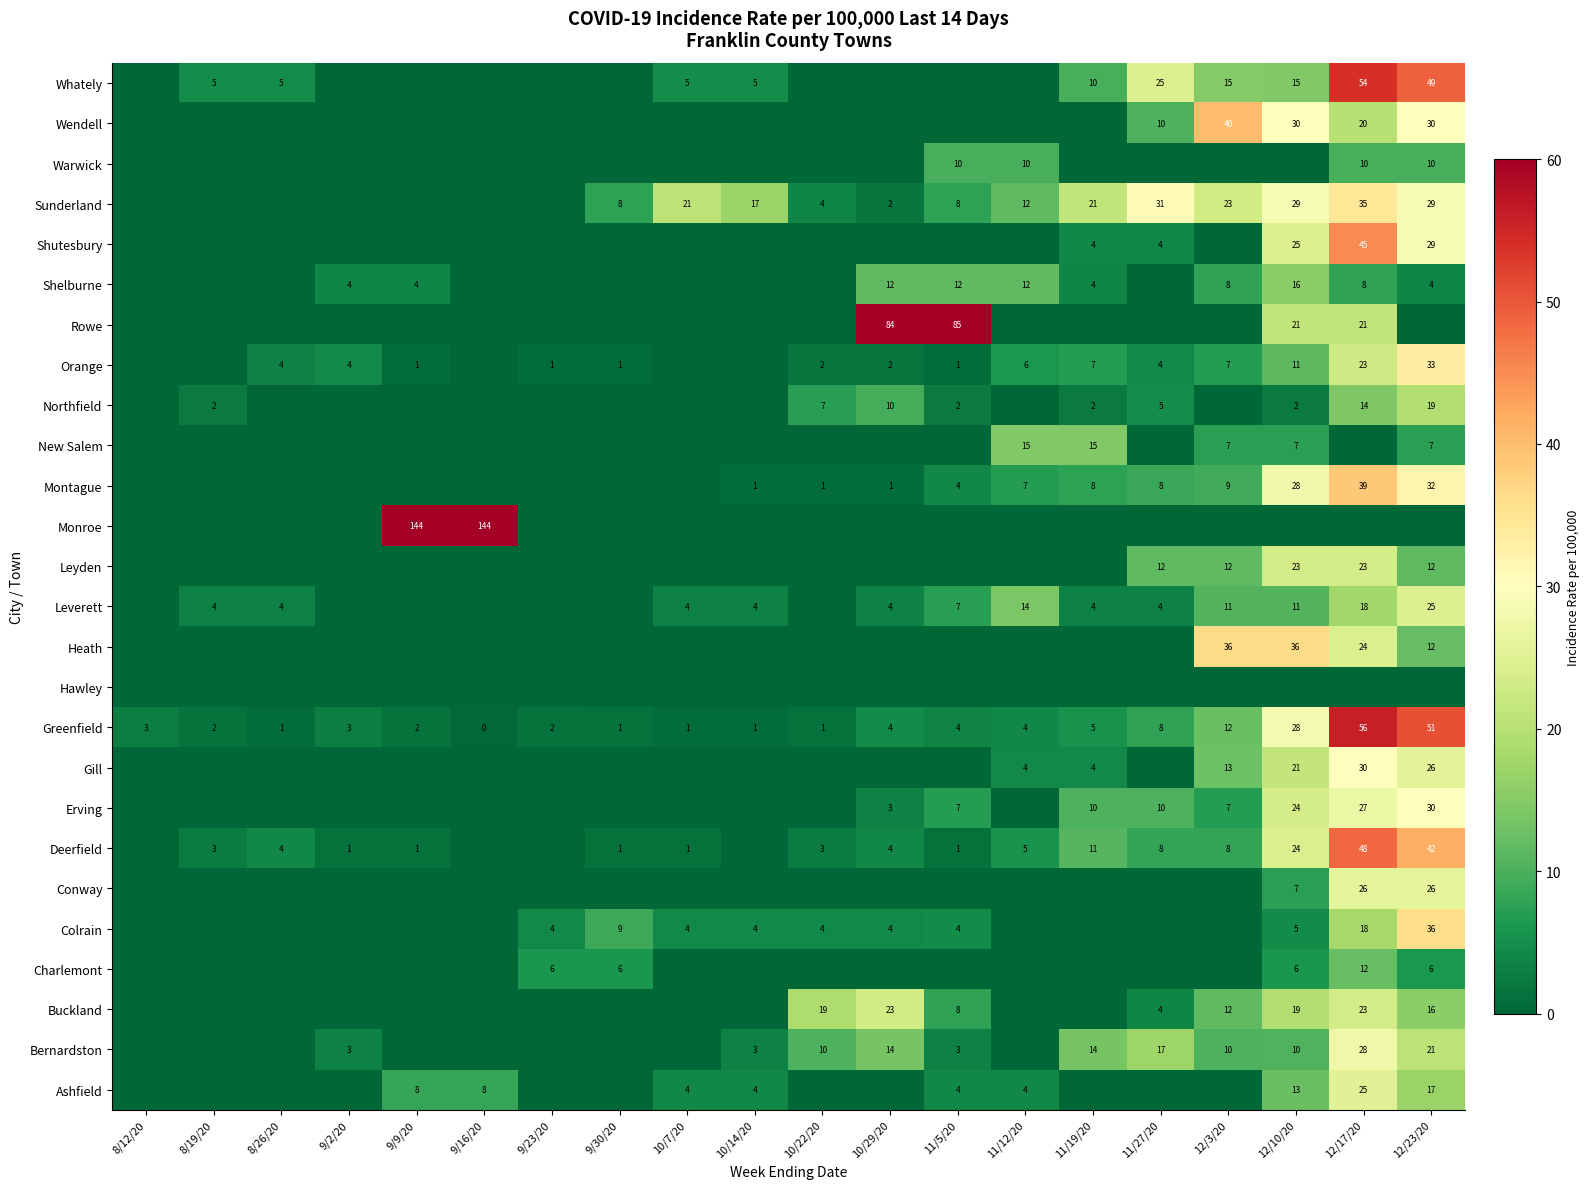

How many data points in Greenfield are less than 3?

9